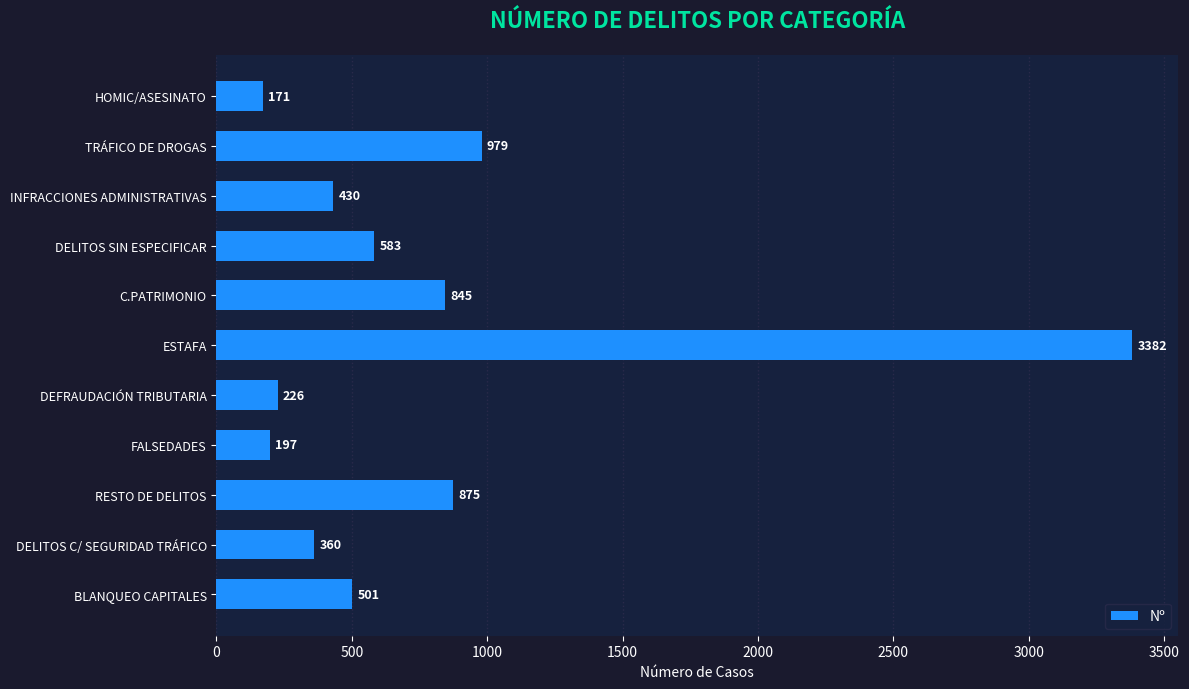

What is the maximum value shown in the chart?

3382